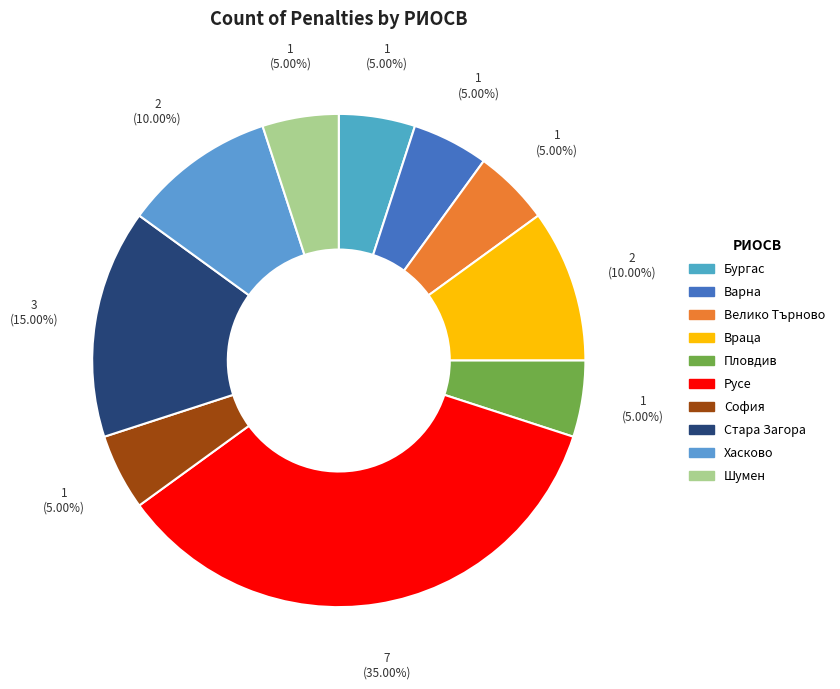

How many slices are in this pie chart?

10